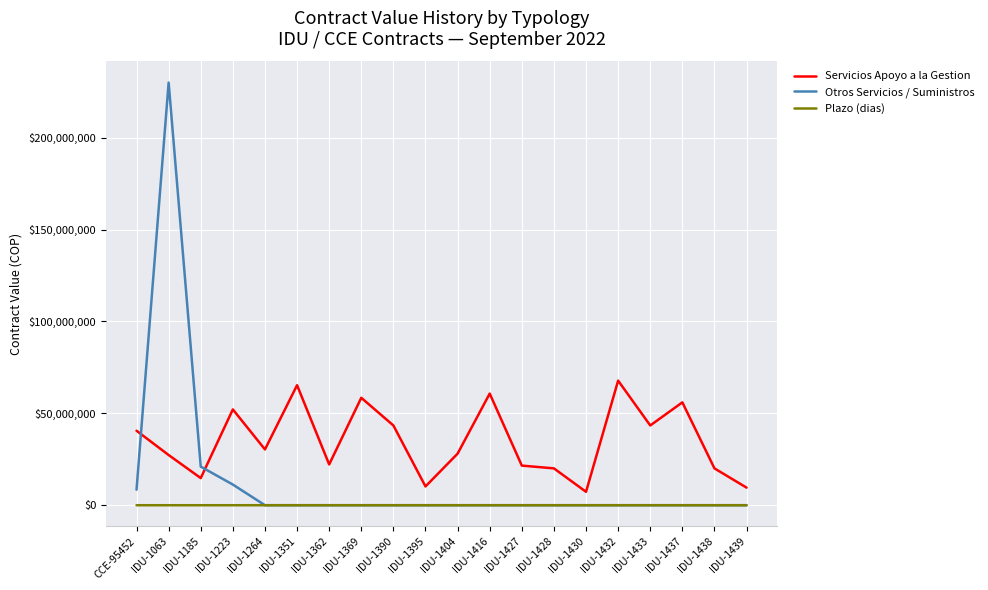

Is it true that Otros Servicios / Suministros equals 0 at IDU-1395?

True